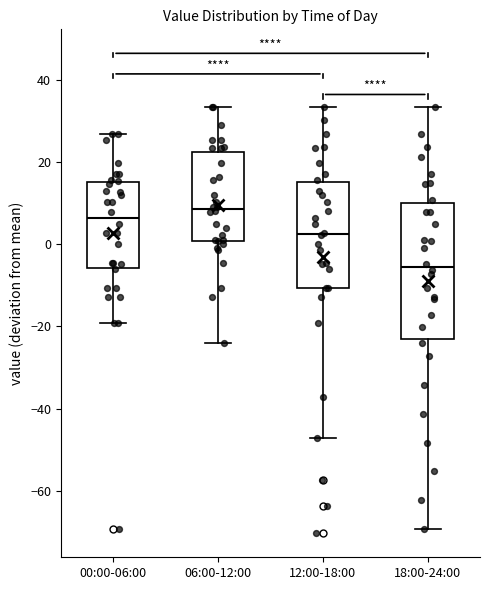

Where does the upper whisker of the box for 00:00-06:00 end on the y-axis? The values are not printed on the chart, so give them approximately, as read against the axis.

26